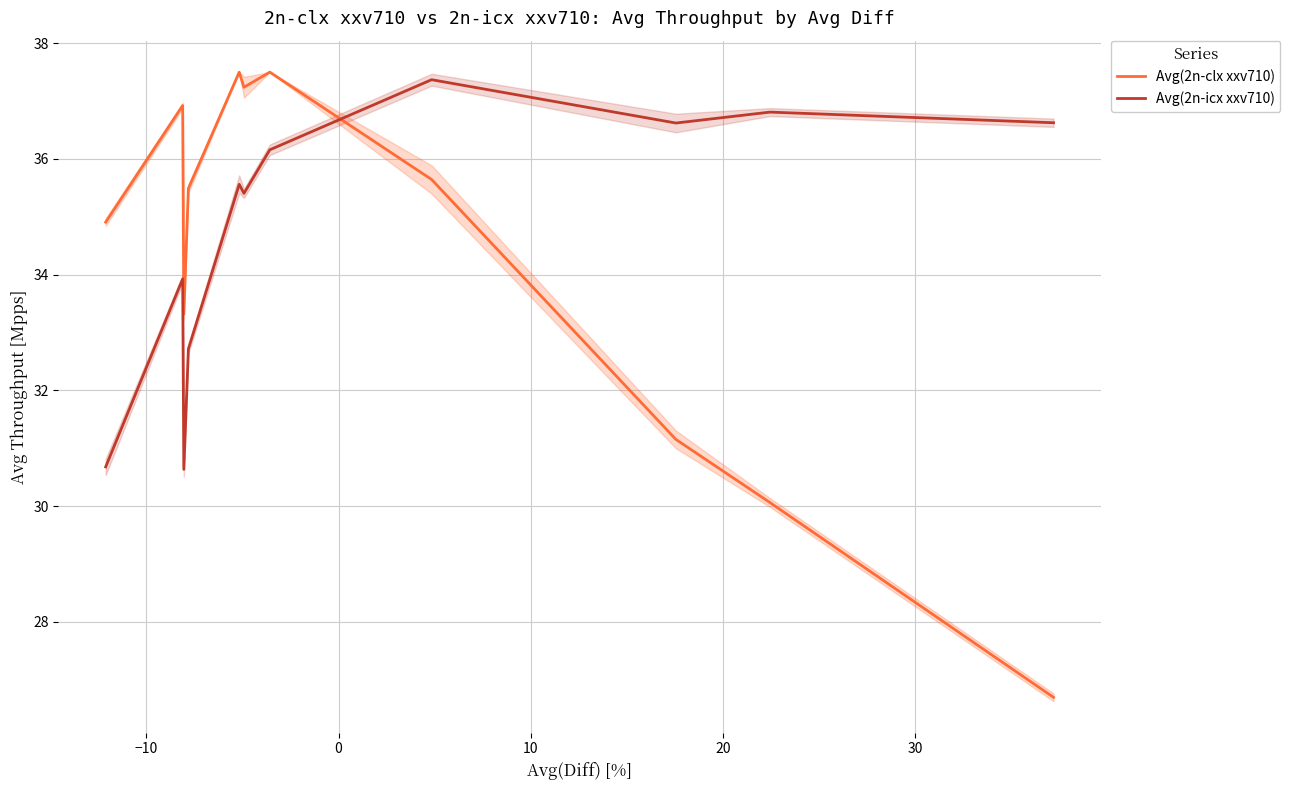

What is the highest value of the Avg(2n-icx xxv710) series?

37.4